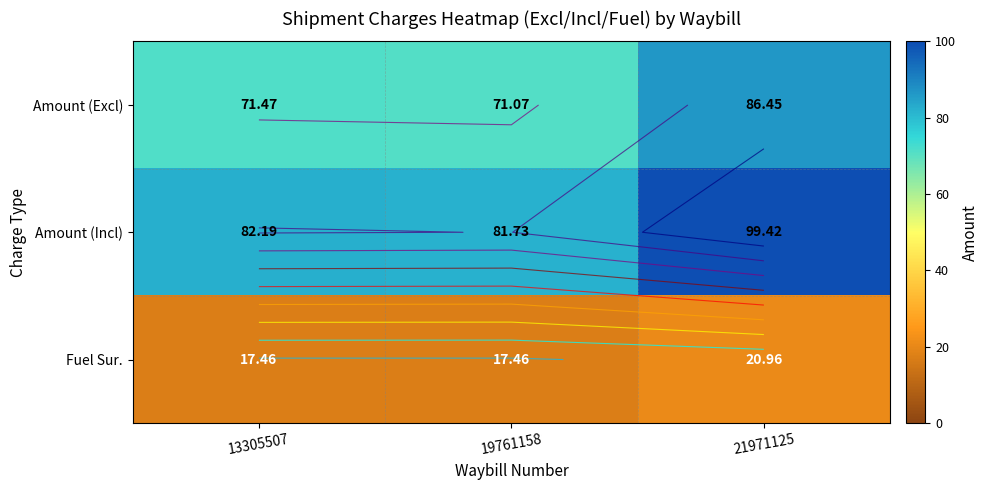

True or false: Amount (Excl) has a value of 71.5 at 13305507.

True